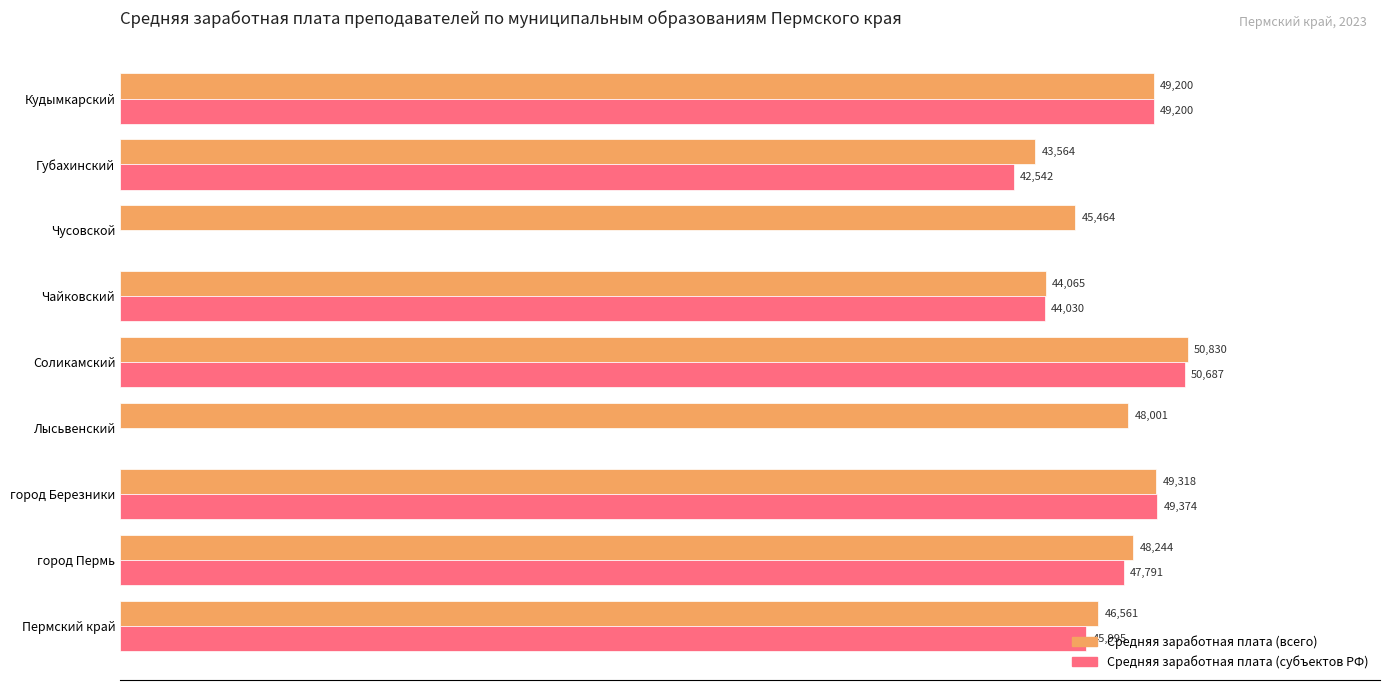

What is the difference between the maximum and minimum values?

7265.9